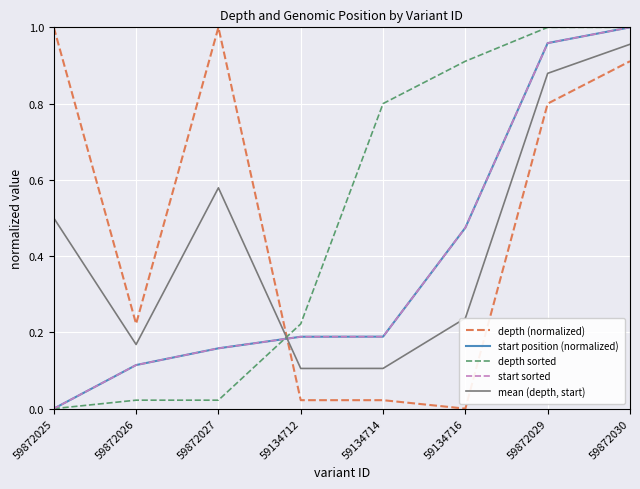

How many times do mean (depth, start) and depth sorted cross each other?

1